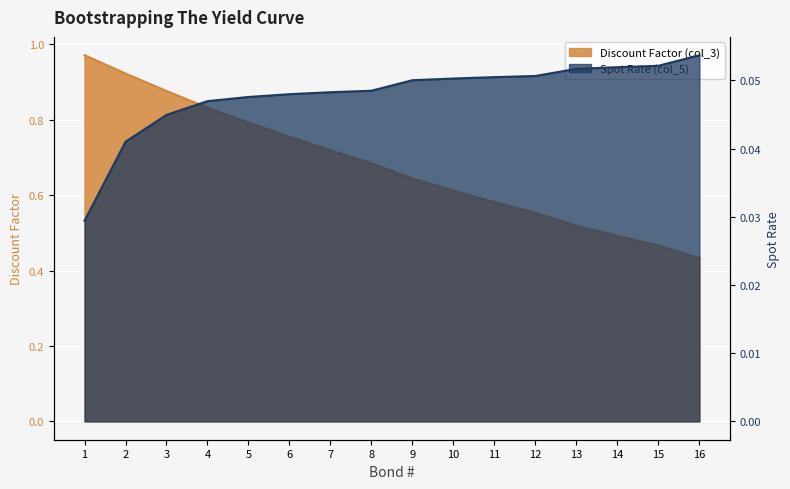

How many categories are shown in the chart?

16